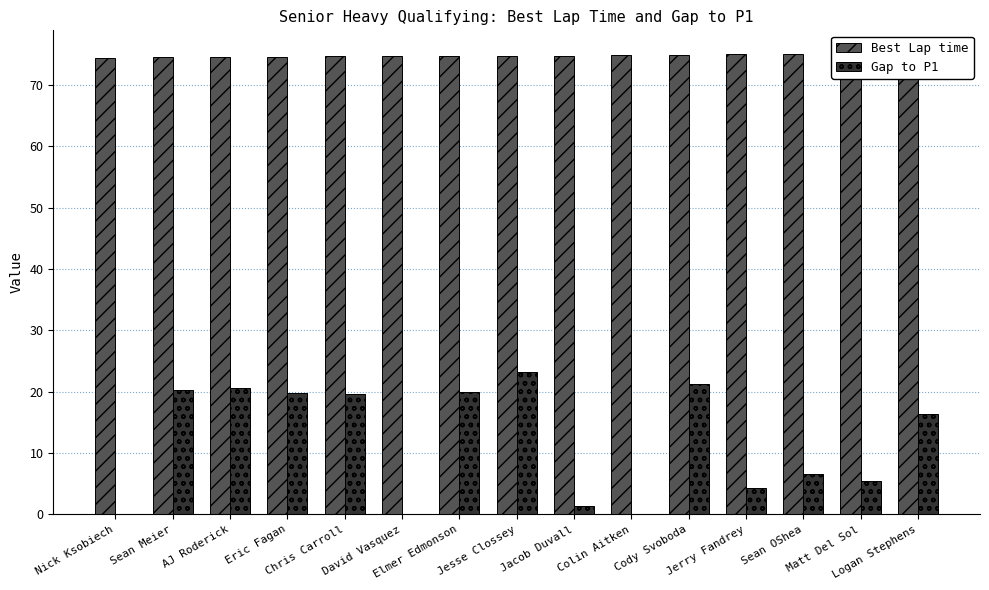

Rank the series by their maximum value, from highest to lowest.

Best Lap time, Gap to P1